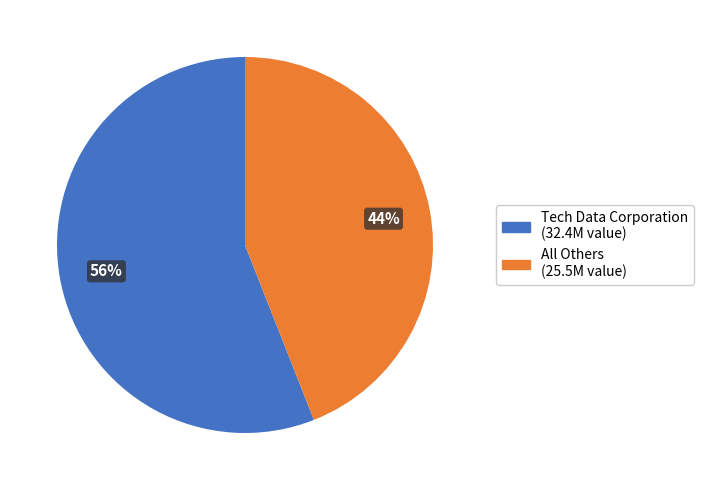

Is there a majority slice in this chart?

Yes